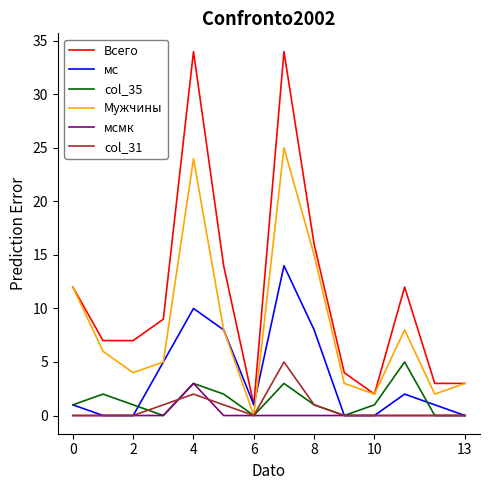

How many lines are shown in the chart?

6